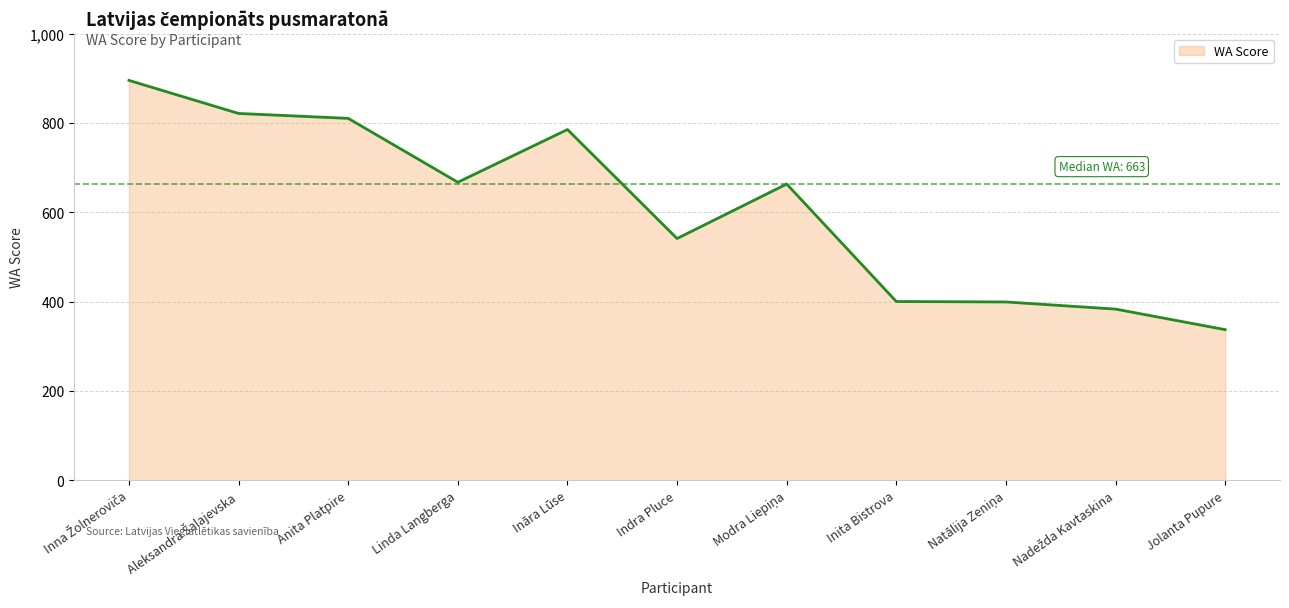

How many series are shown in this chart?

1